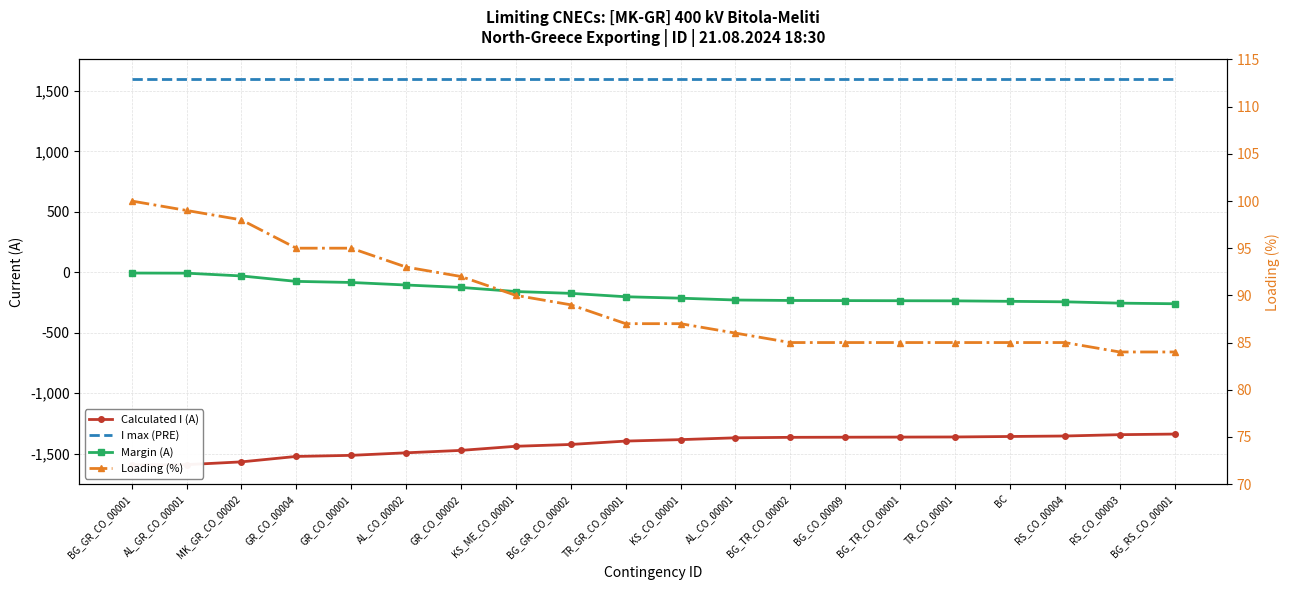

How many distinct data groups are displayed?

4